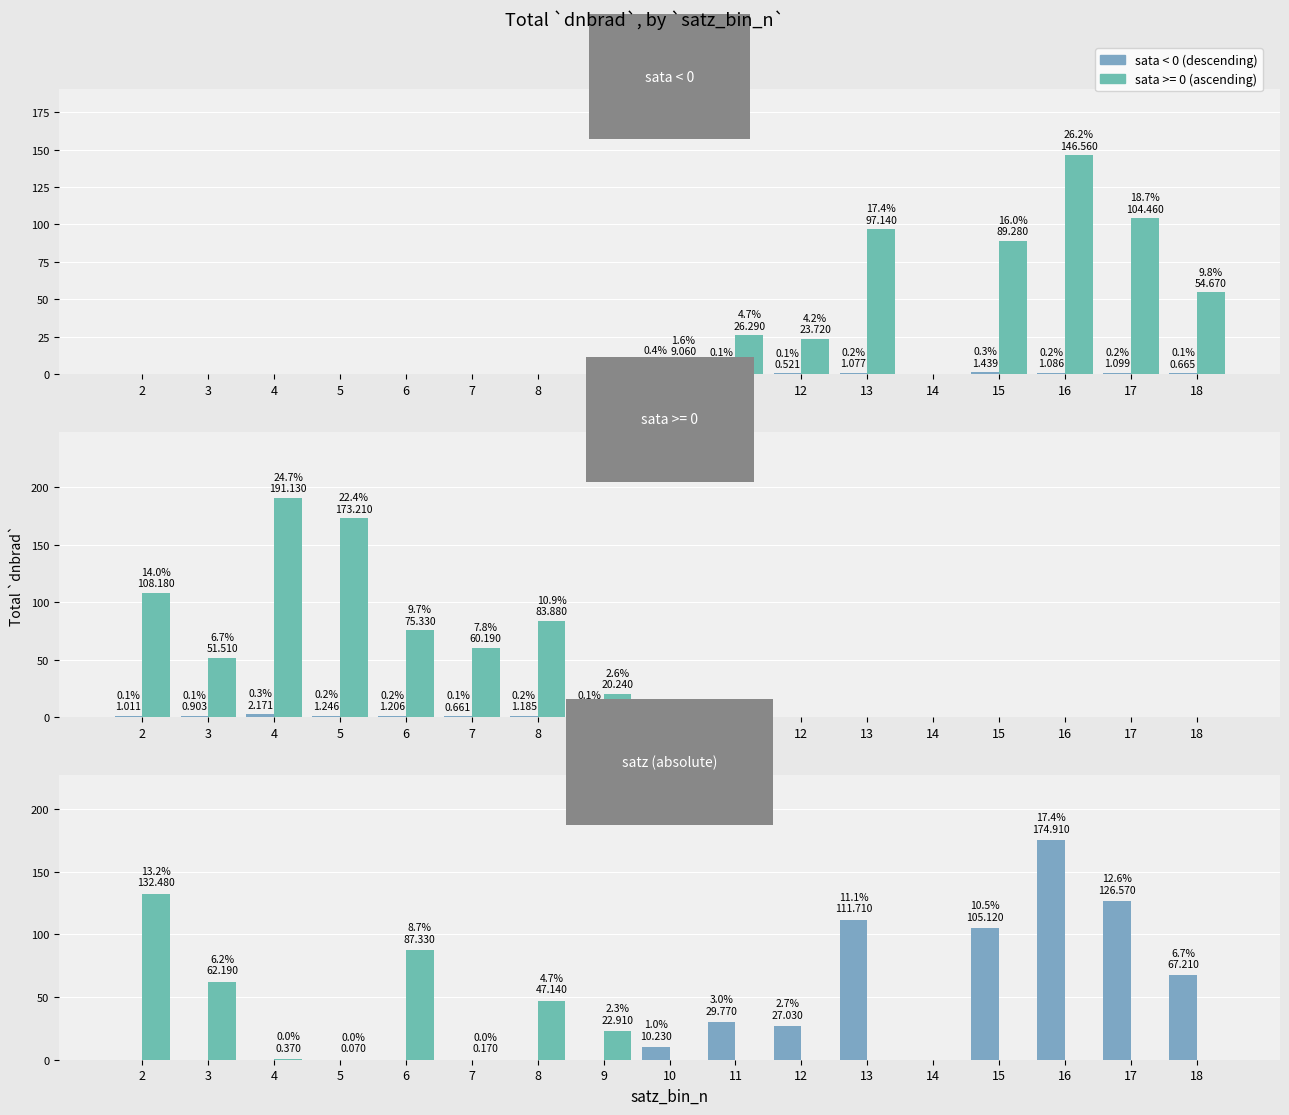

At how many categories does at least one series exceed 117?

3